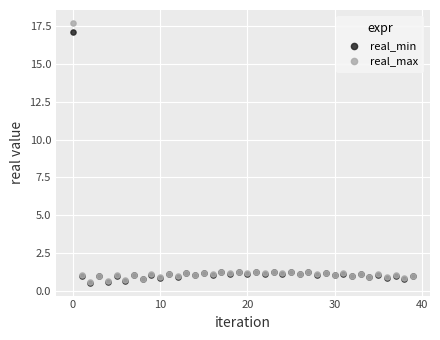

What are all the series names shown in the legend?

real_min, real_max